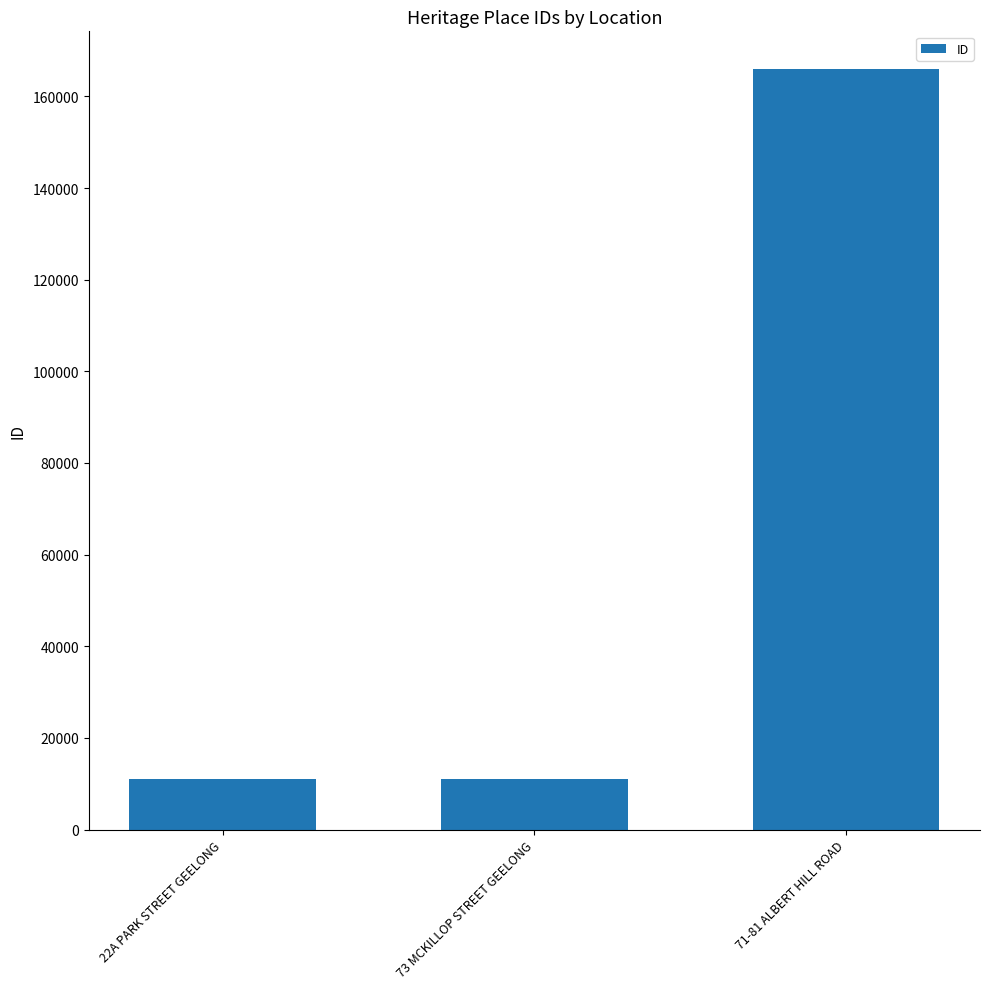

True or false: the data shows 11120 at 73 MCKILLOP STREET GEELONG.

True